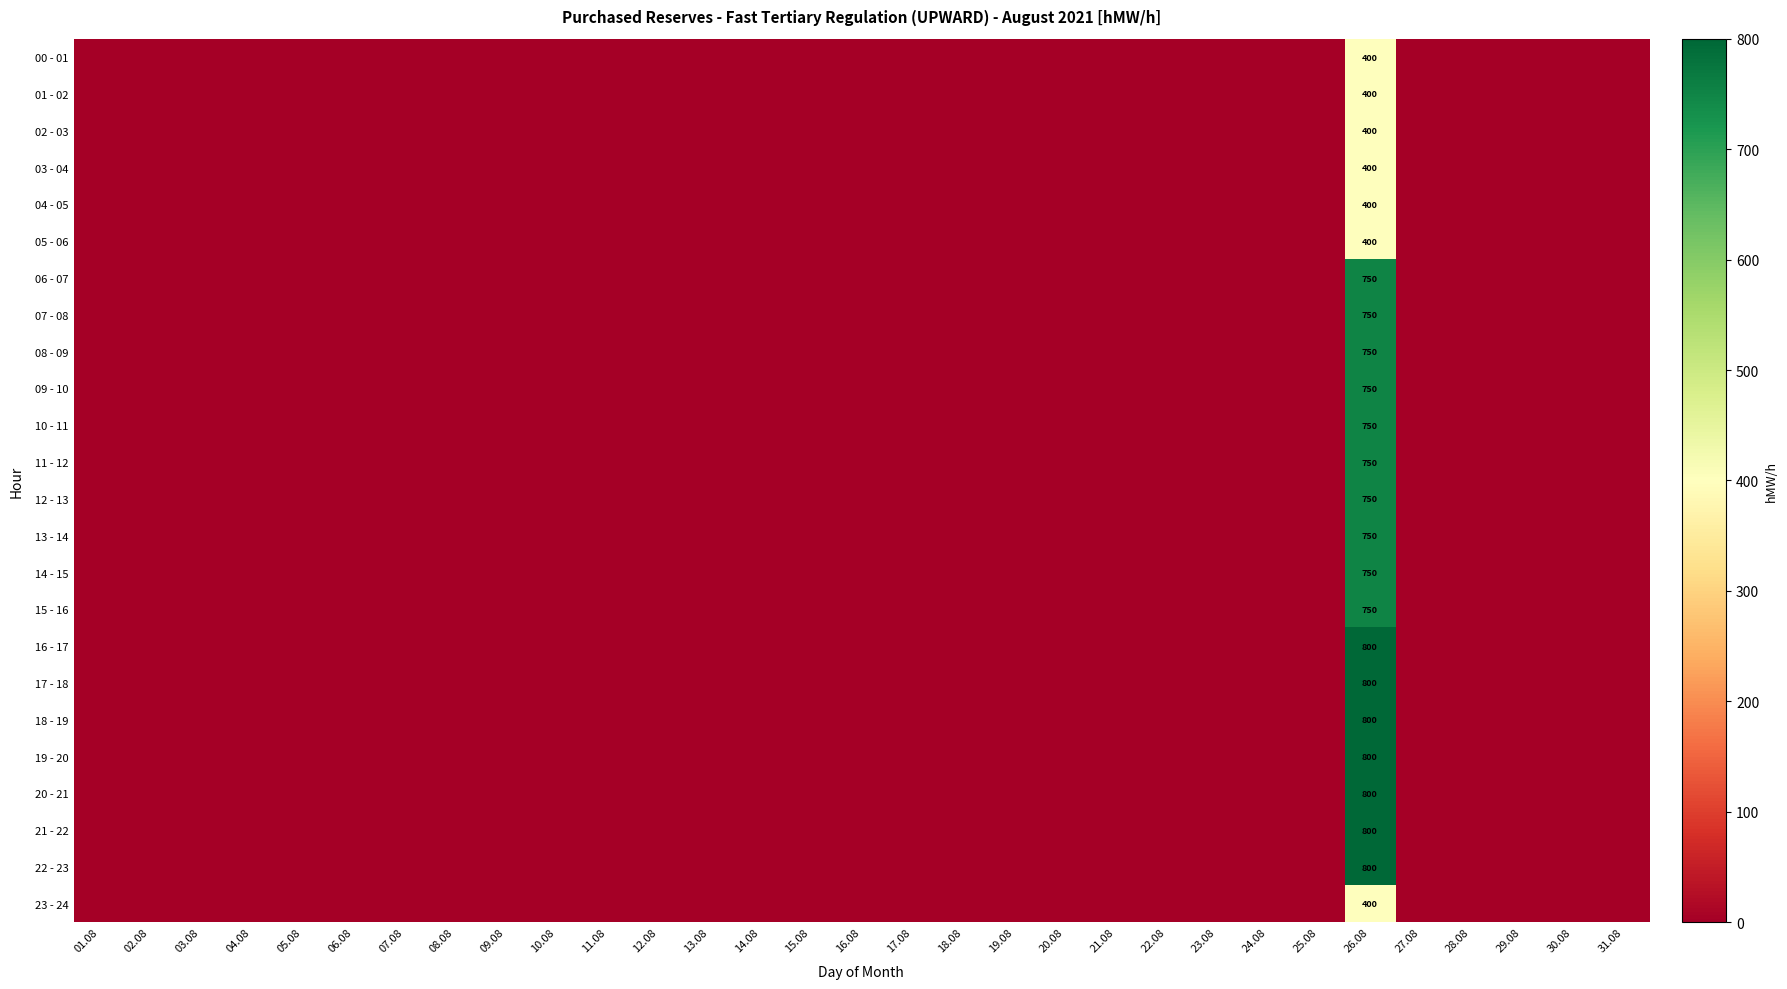

Which series has the widest spread of values?

16 - 17